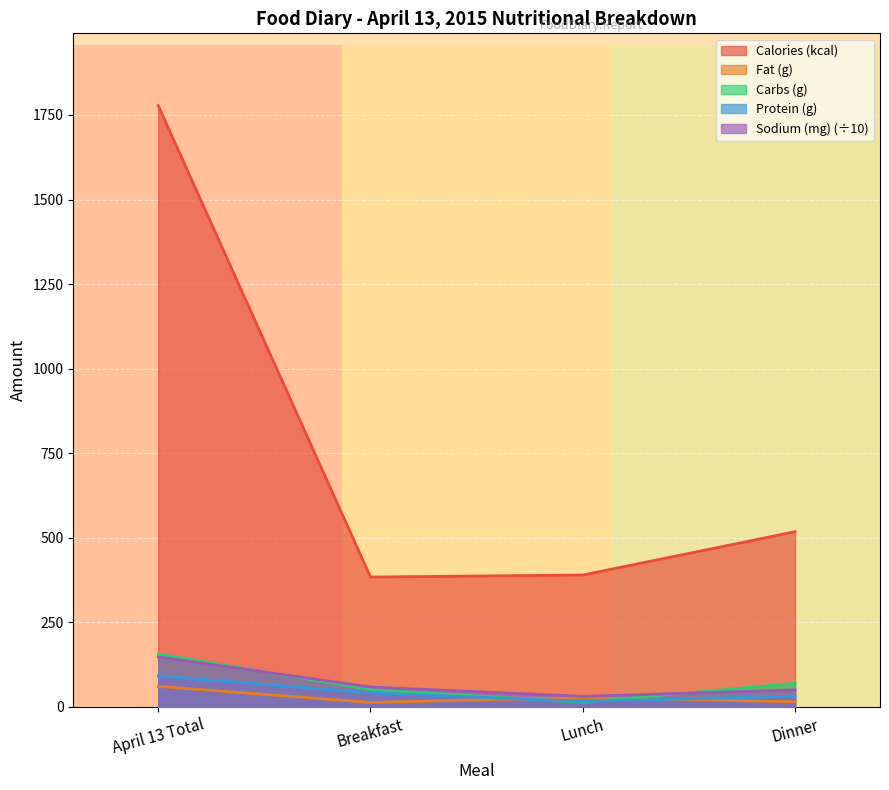

Which has a higher value, Breakfast or Lunch?

Lunch